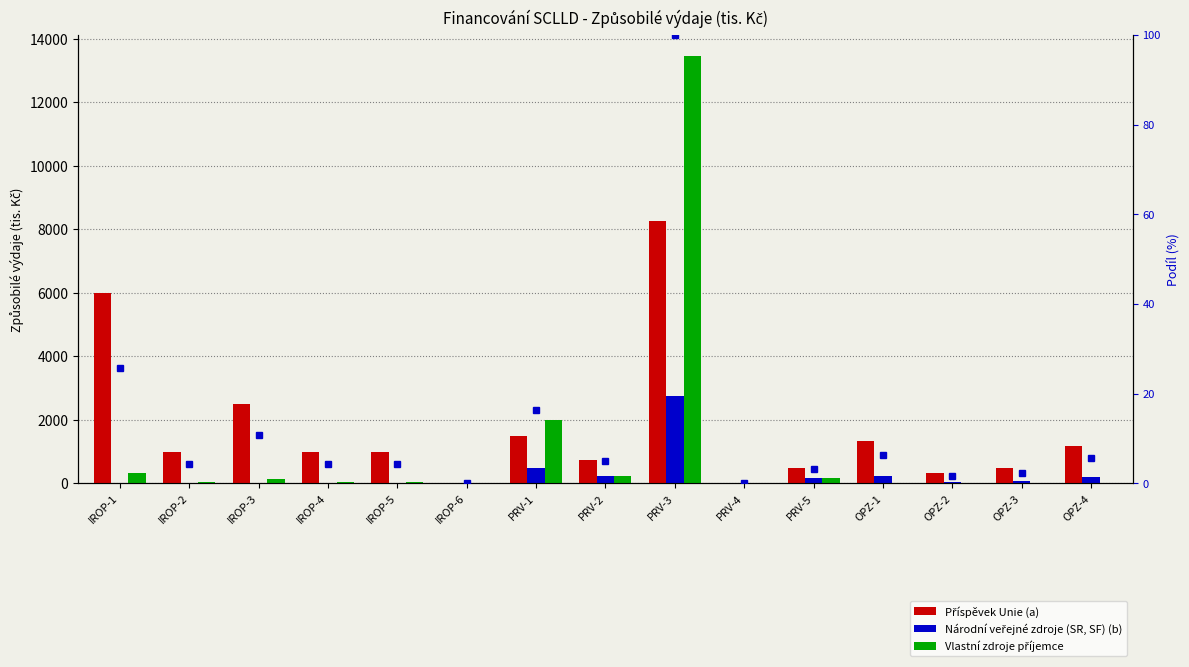

List the labels in order of Příspěvek Unie (a) value, largest first.

PRV-3, IROP-1, IROP-3, PRV-1, OPZ-1, OPZ-4, IROP-2, IROP-4, IROP-5, PRV-2, OPZ-3, PRV-5, OPZ-2, IROP-6, PRV-4